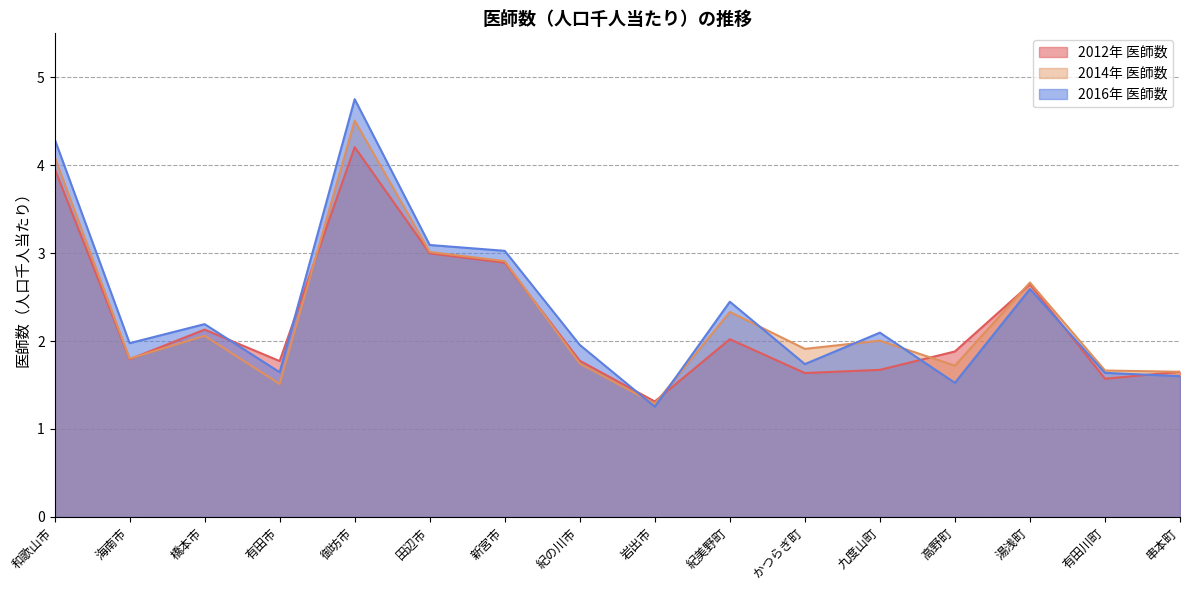

In 2014年 医師数, how many points are lower than both neighbors (excluding endpoints)?

5